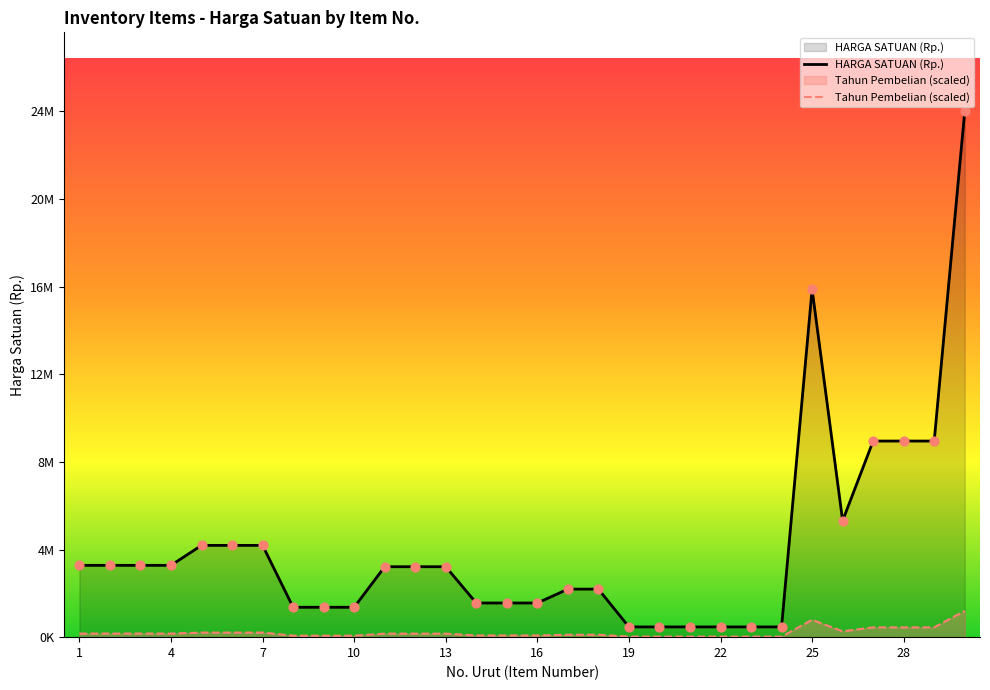

Which series has the widest spread of Y values?

HARGA SATUAN (Rp.)